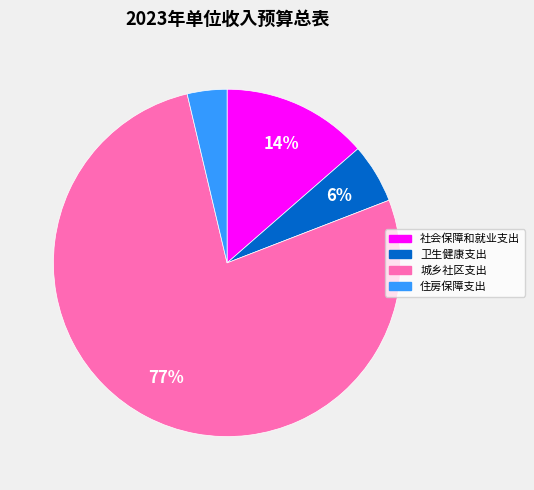

Which slice represents more than half of the pie?

城乡社区支出